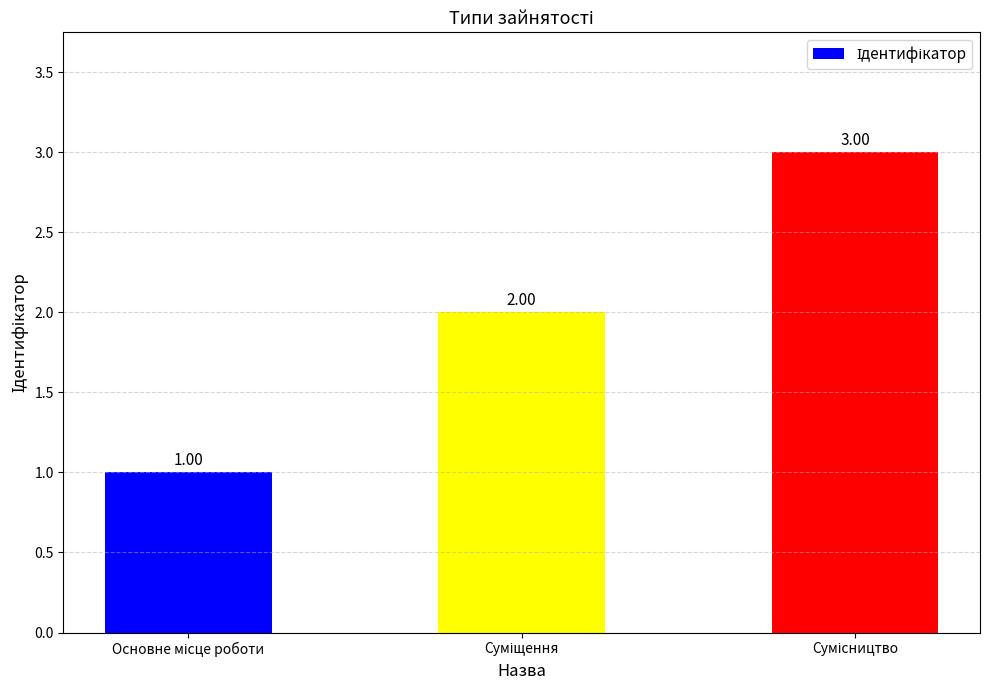

What is the sum of all values?

6